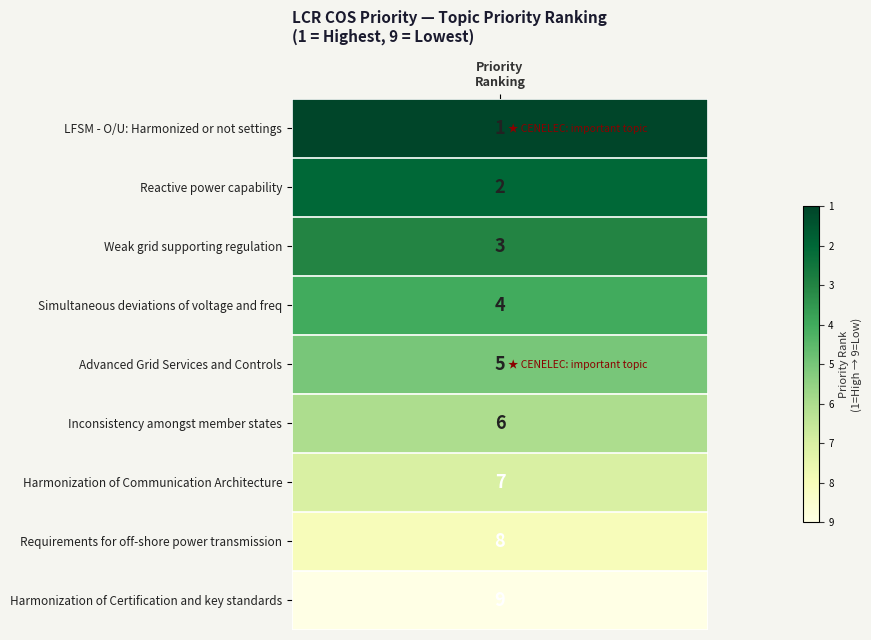

Is it true that the value at 8 is 15?

False